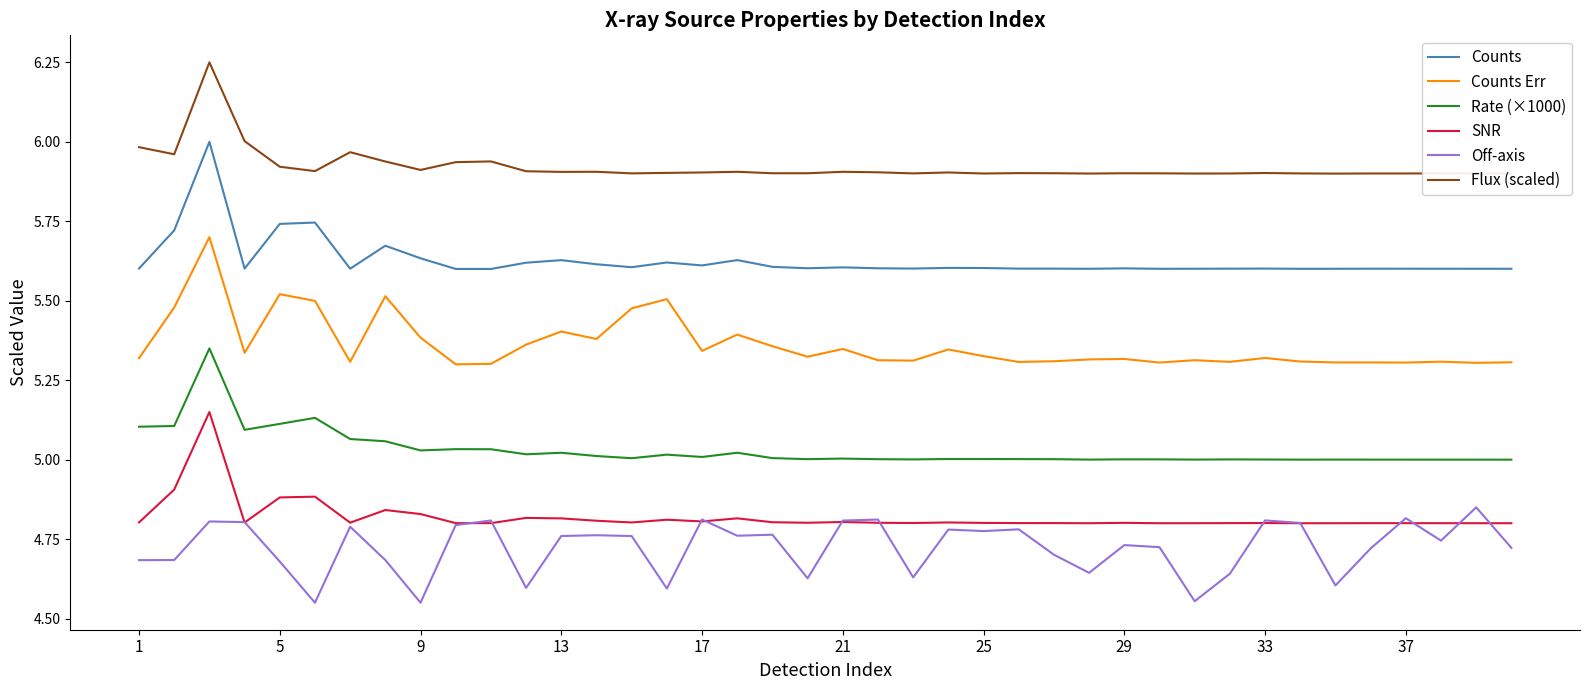

True or false: Counts Err and Off-axis cross at least once.

False